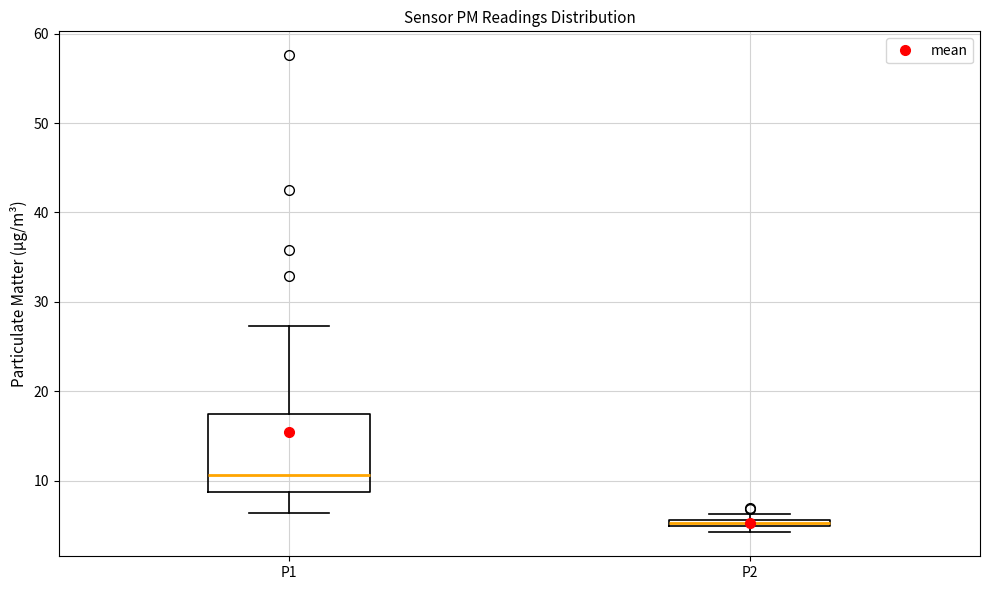

Which box has the highest median line?

P1